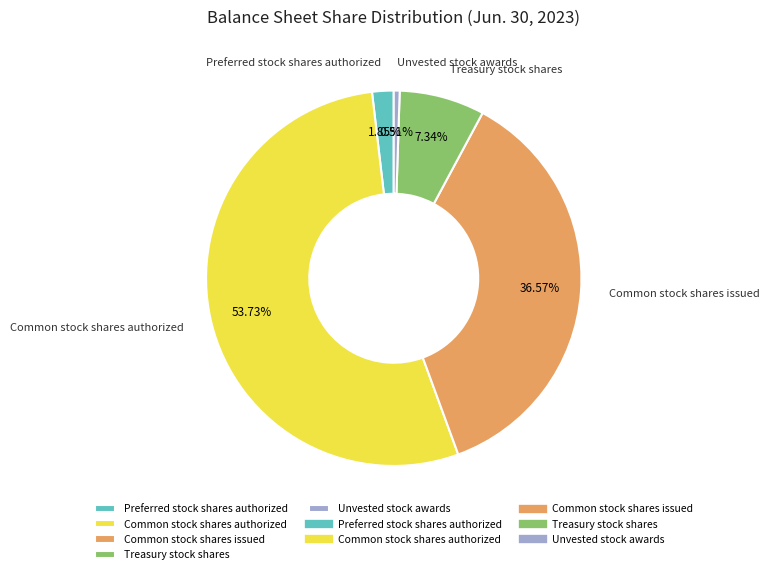

True or false: Preferred stock shares authorized accounts for 11% of the total.

False